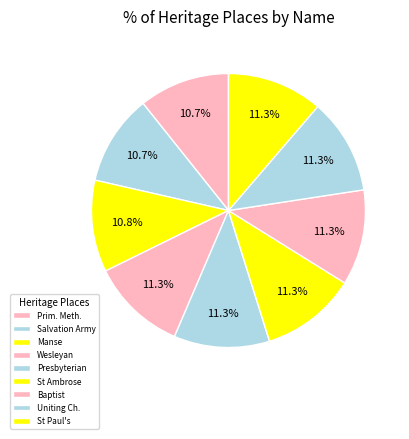

Does any single category account for the majority?

No